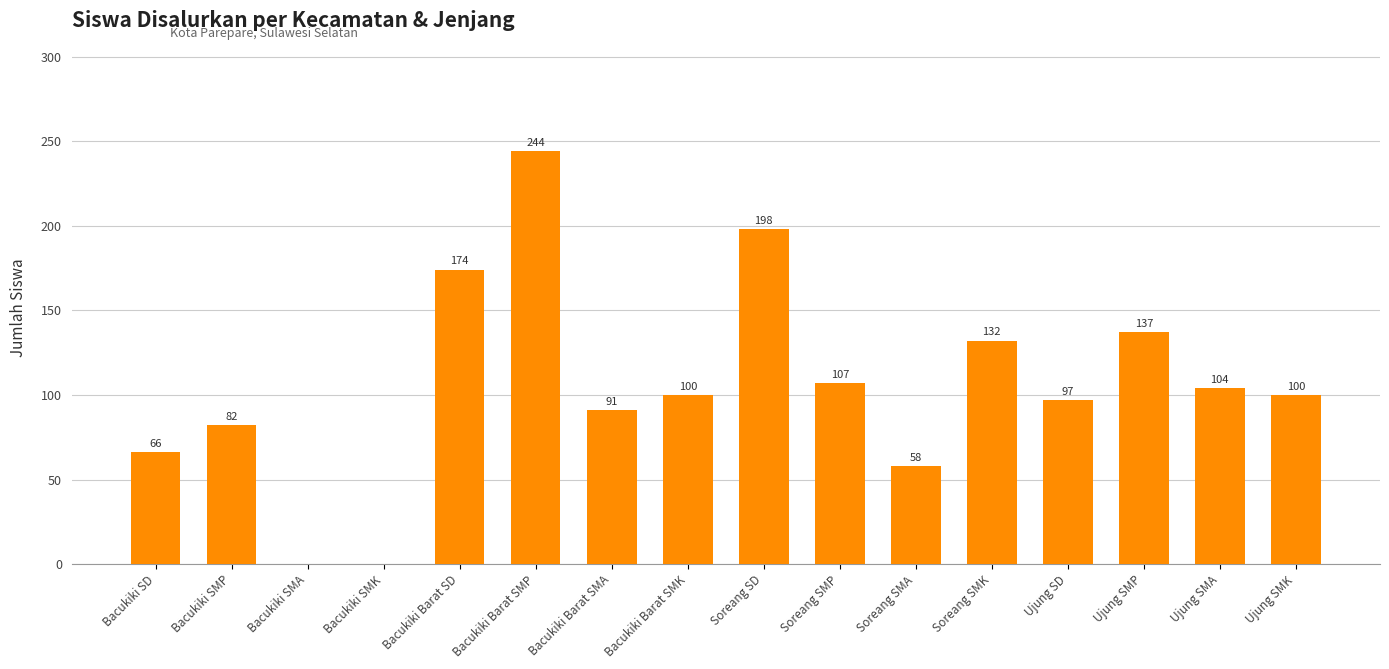

True or false: the data shows 82 at Bacukiki SMP.

True